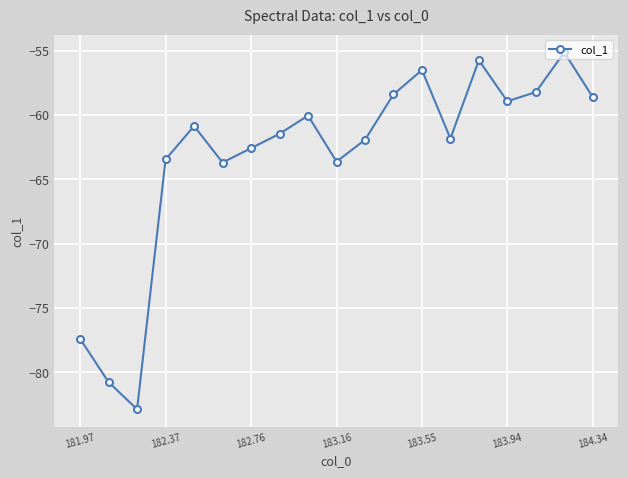

How many interior local peaks (higher than both neighbors) does the data have?

5